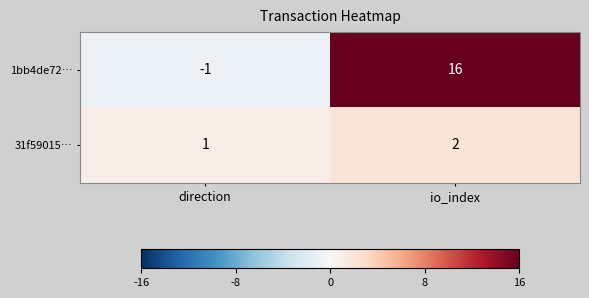

What is the maximum value for 1bb4de72…?

16